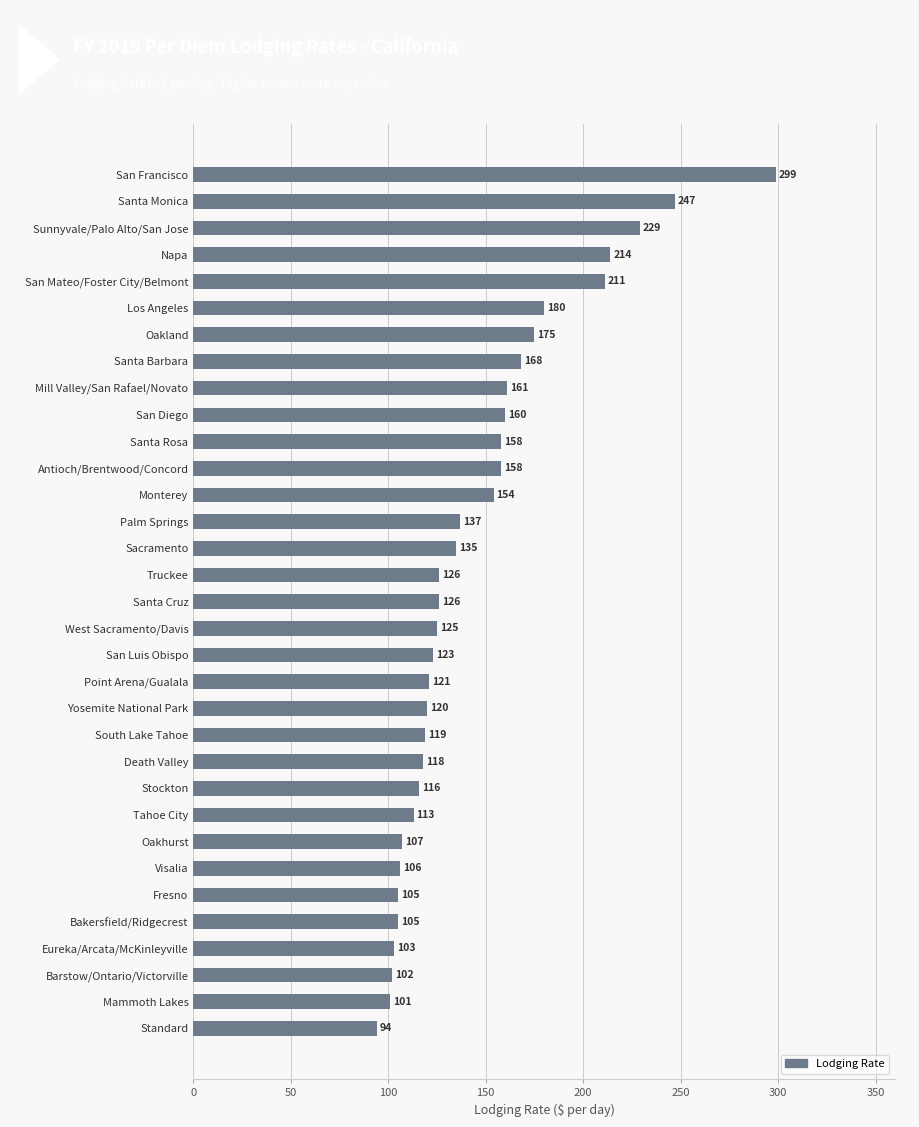

The value at Standard is 50. True or false?

False